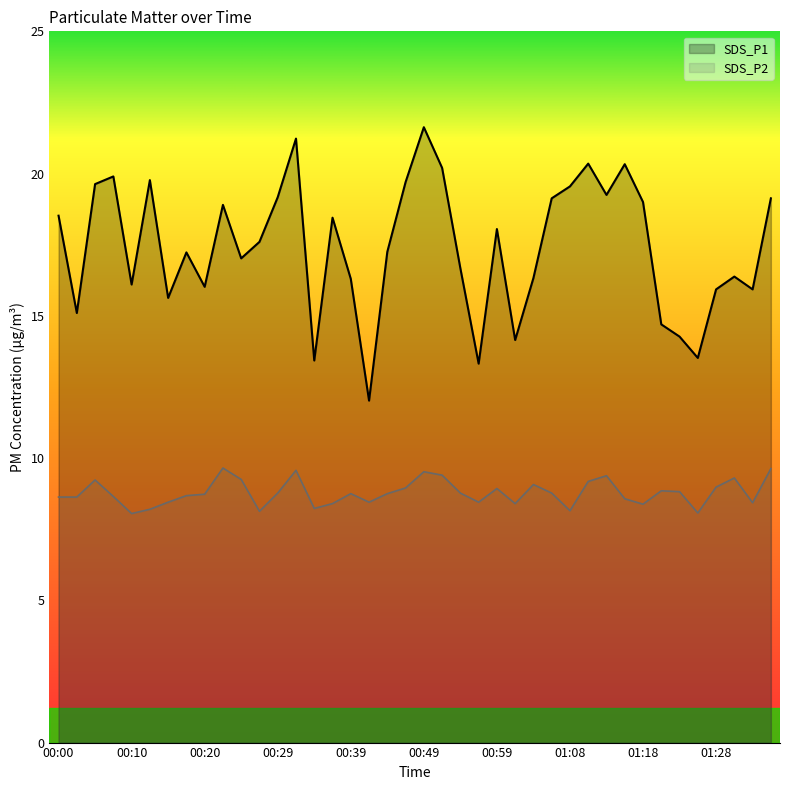

List the series in order of their overall mean, highest first.

SDS_P1, SDS_P2